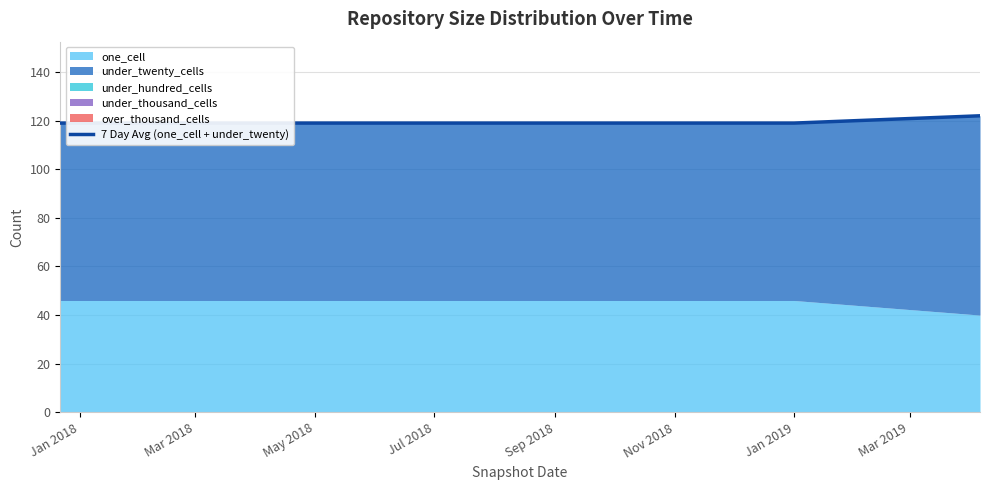

The chart shows a value of 119 at Jul 2018. True or false?

True